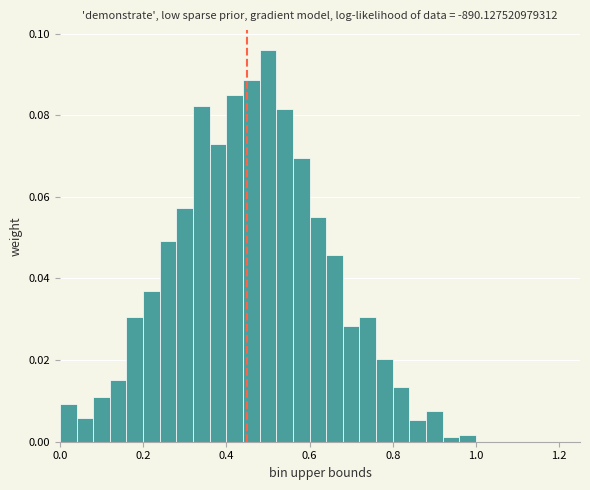

Read against the x-axis, roughly where is the centre of the tallest bar?

0.50